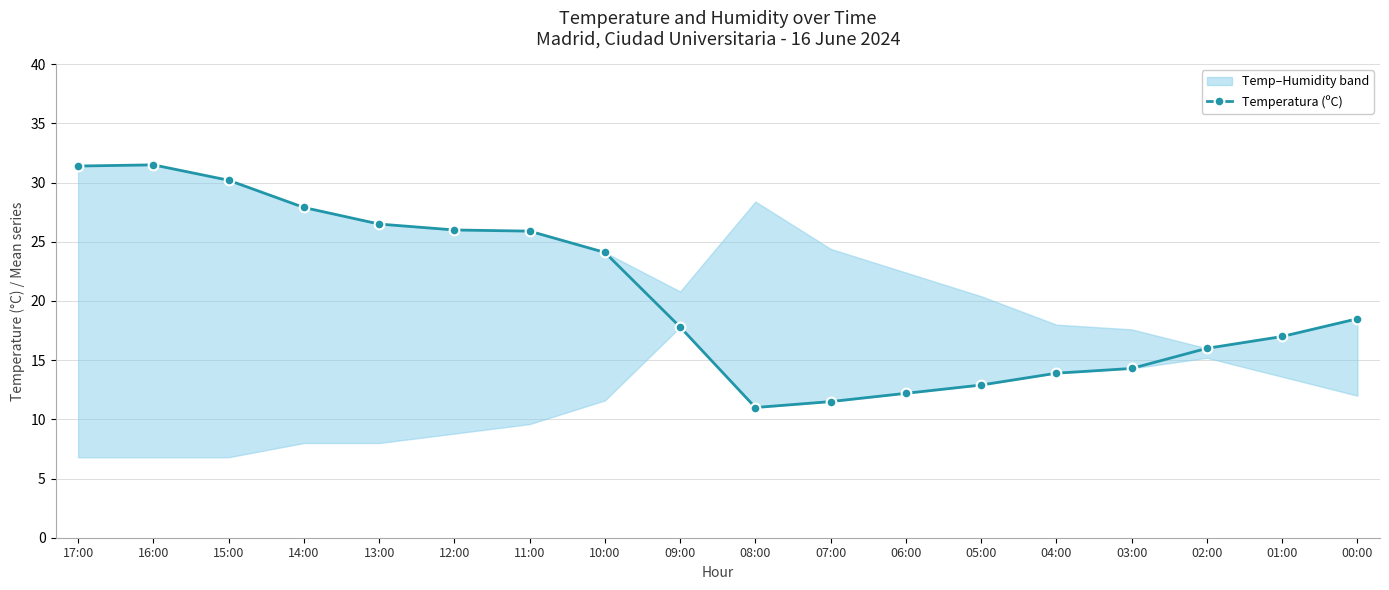

Which category has the lowest value across all series?

08:00